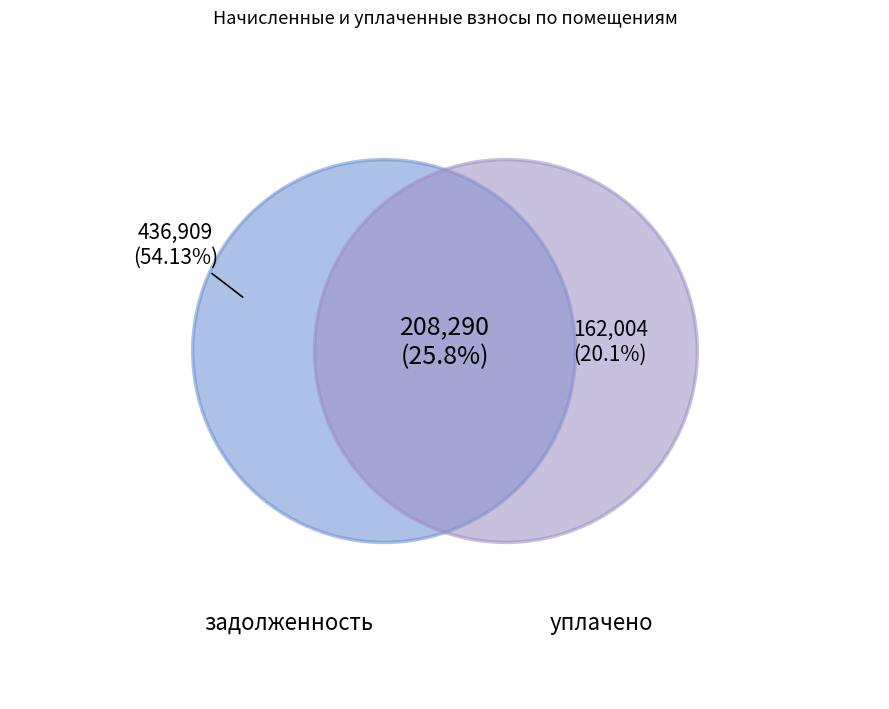

Is it true that 32 is 1% of the pie?

False